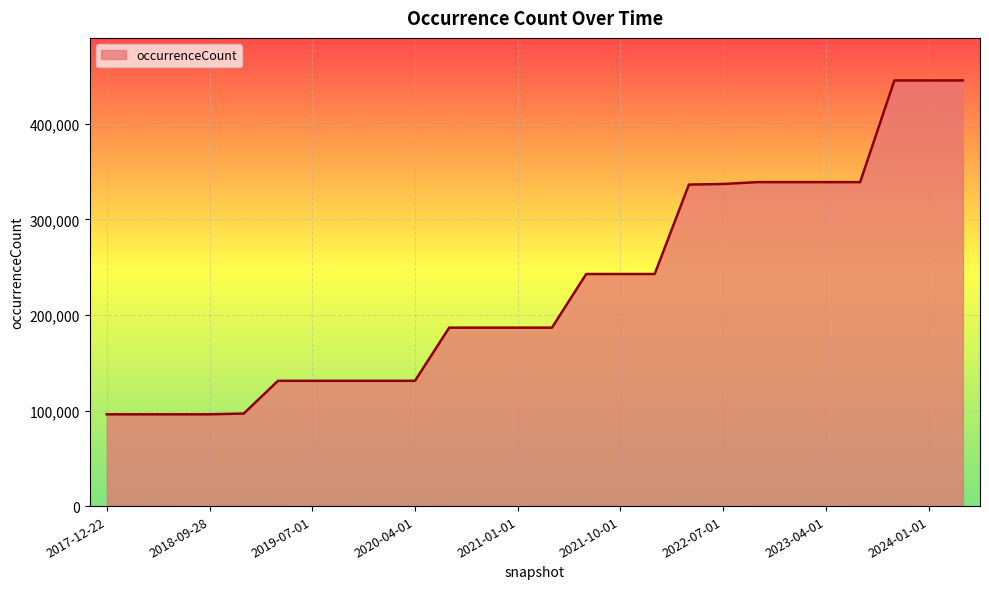

What is the difference between the maximum and minimum values?

349297